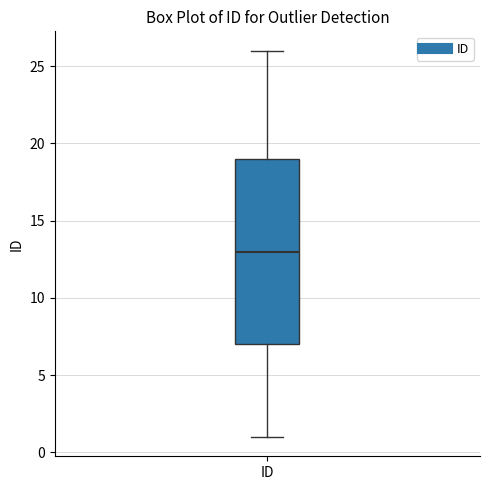

Read this box plot against the y-axis: the position of the median line, the range covered by the box, and the ends of both whiskers. The values are not printed on the chart, so give them approximately, as read against the axis.

median 13, box 7 to 19, whiskers 1 to 26